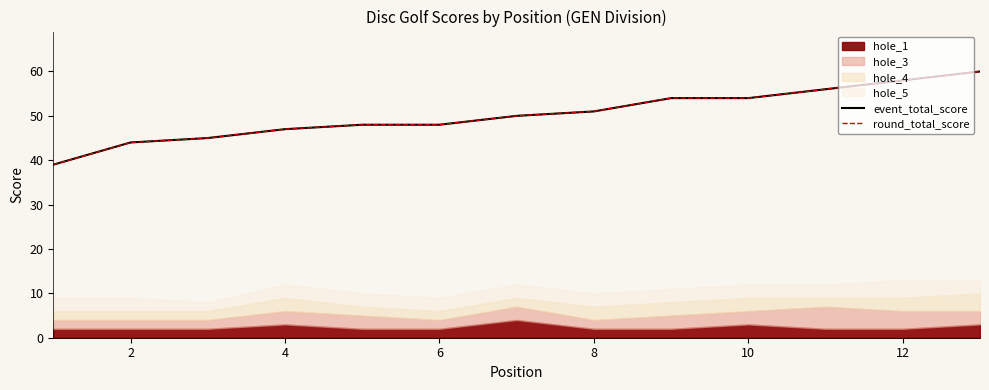

Which series has the largest total across all categories?

event_total_score